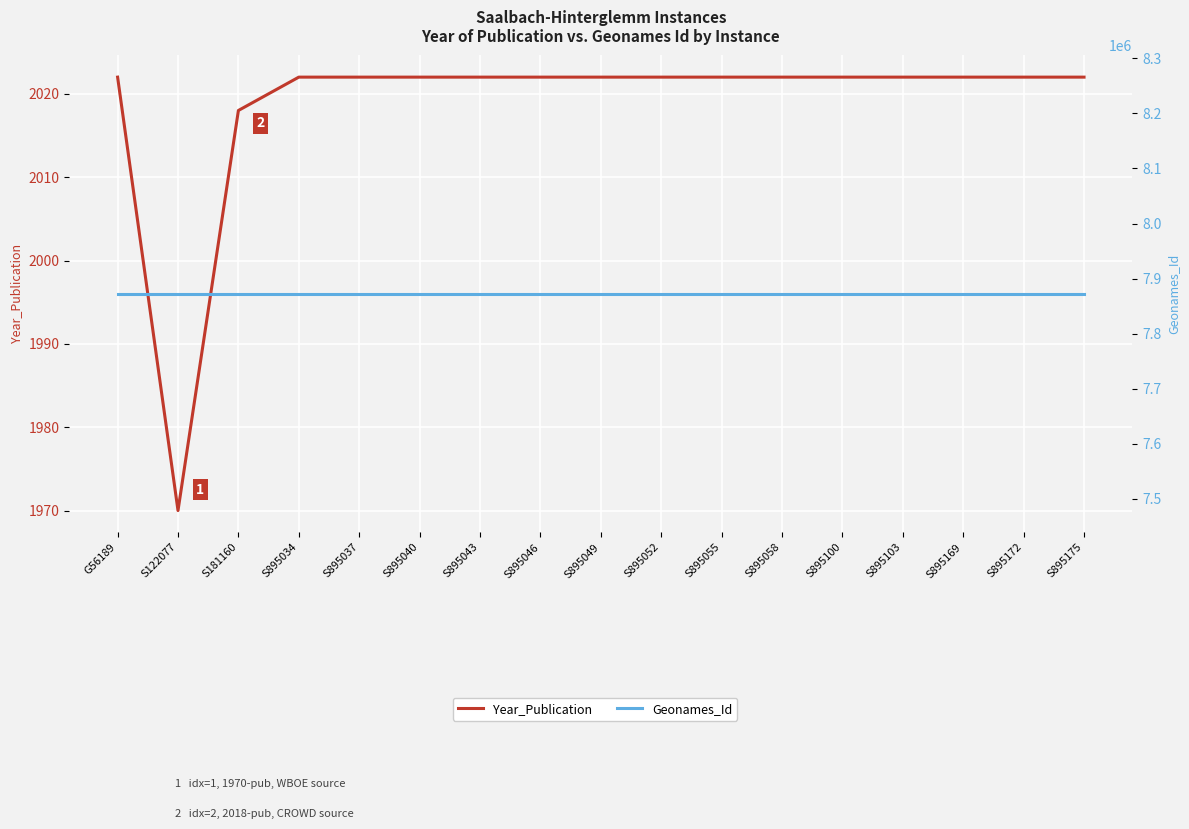

Which series has the largest range (max minus min)?

Year_Publication